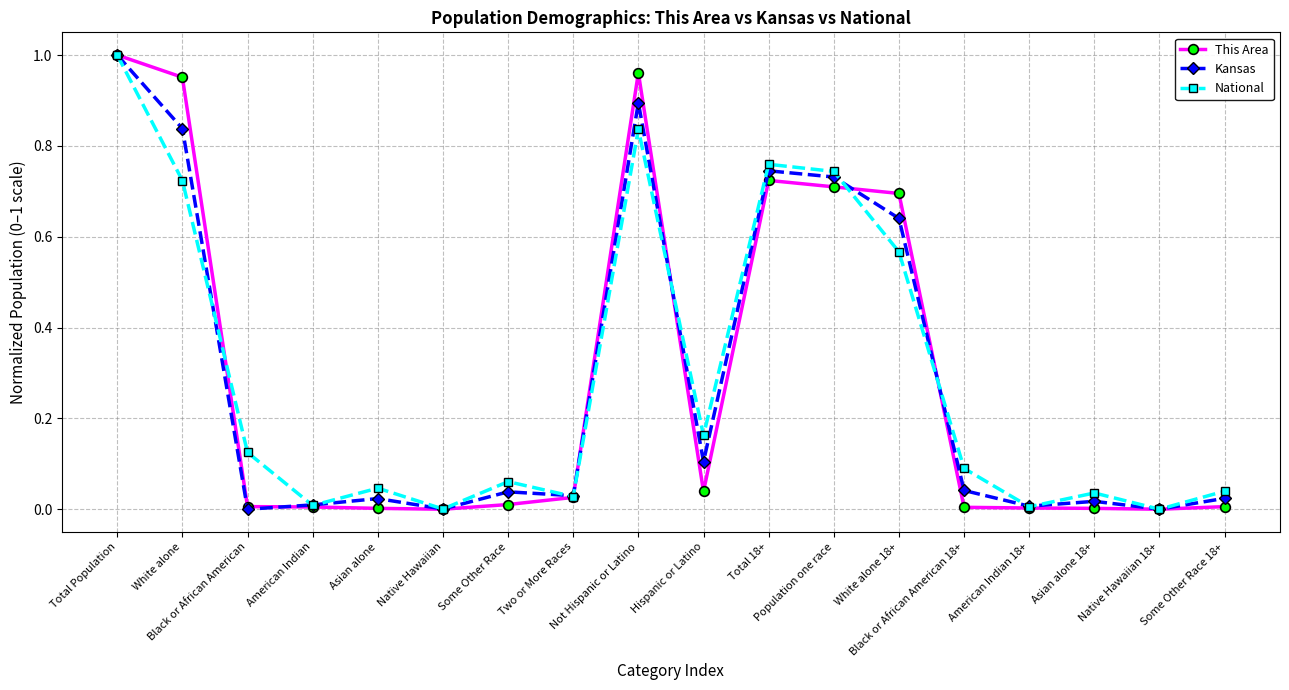

True or false: Kansas has more than 2 points higher than both neighbors.

True